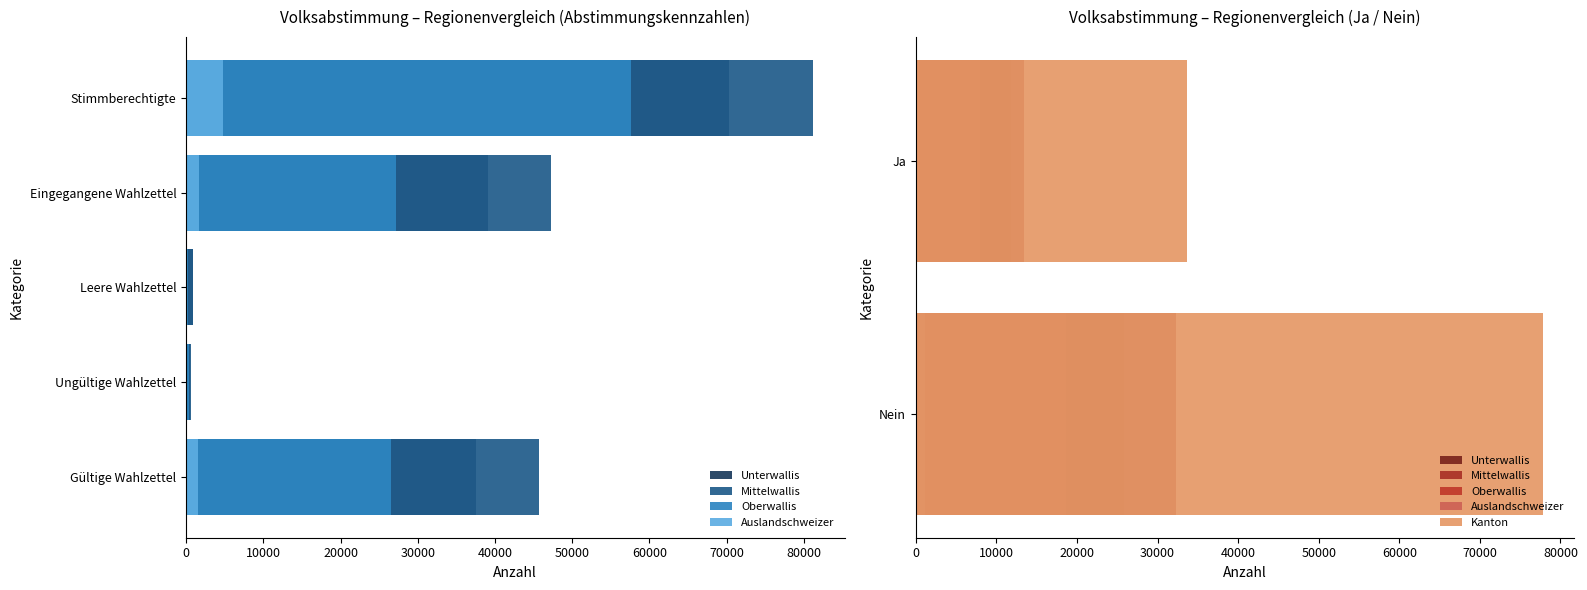

What is the difference between the highest and lowest values at Nein?

76694